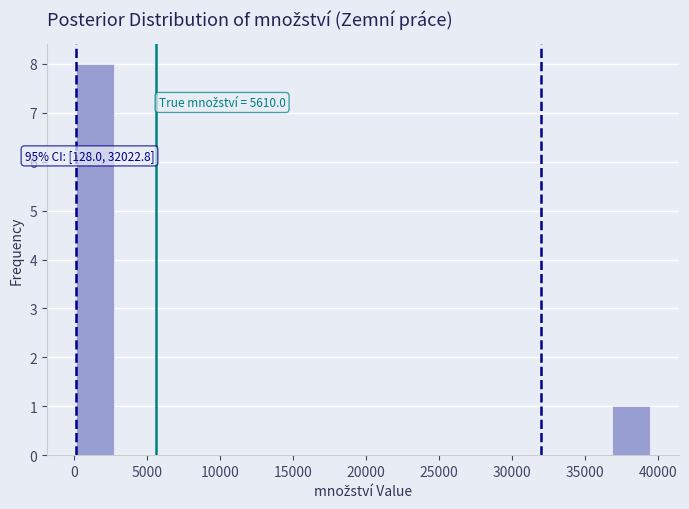

Which range on the x-axis has the tallest bar?

0 to 3000